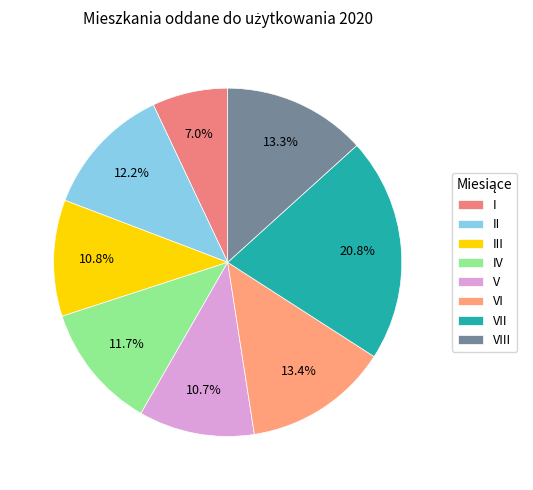

Is there a majority slice in this chart?

No